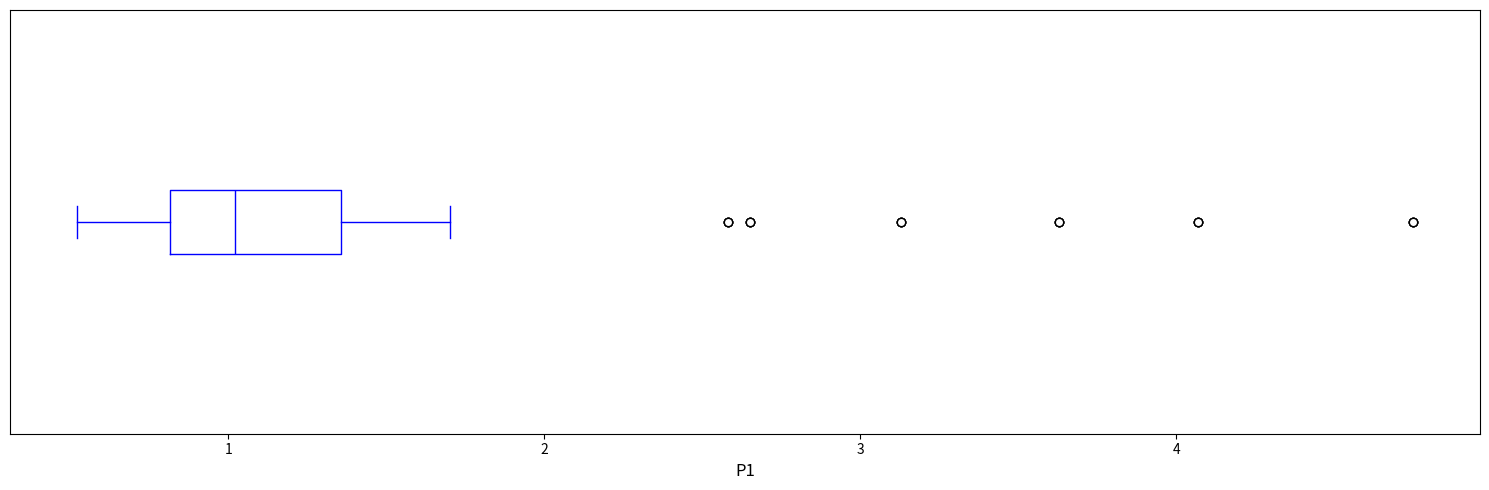

Transcribe this box plot: give where the median line is, the range the box spans, and where the two whiskers end, as read against the x-axis. The values are not printed on the chart, so give them approximately, as read against the axis.

median 1.0, box 0.8 to 1.4, whiskers 0.5 to 1.7